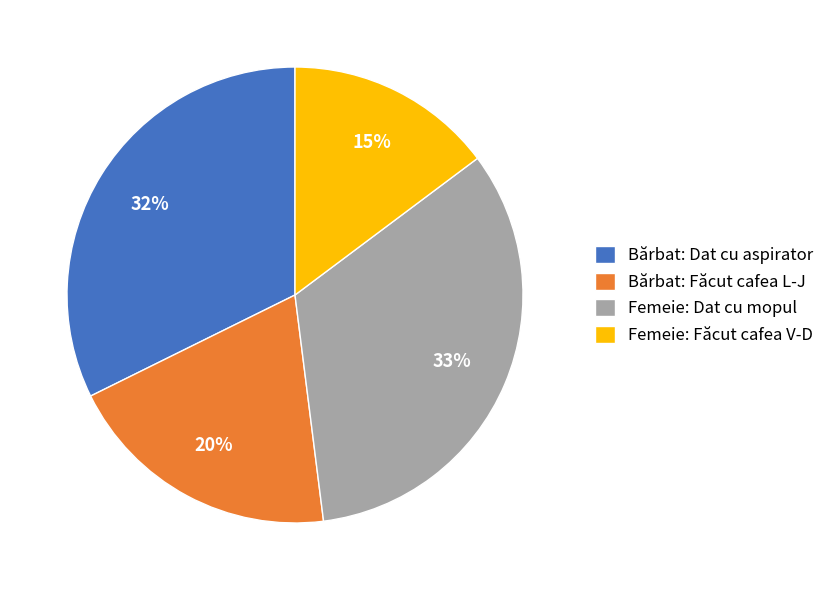

True or false: Bărbat: Făcut cafea L-J accounts for 27% of the total.

False